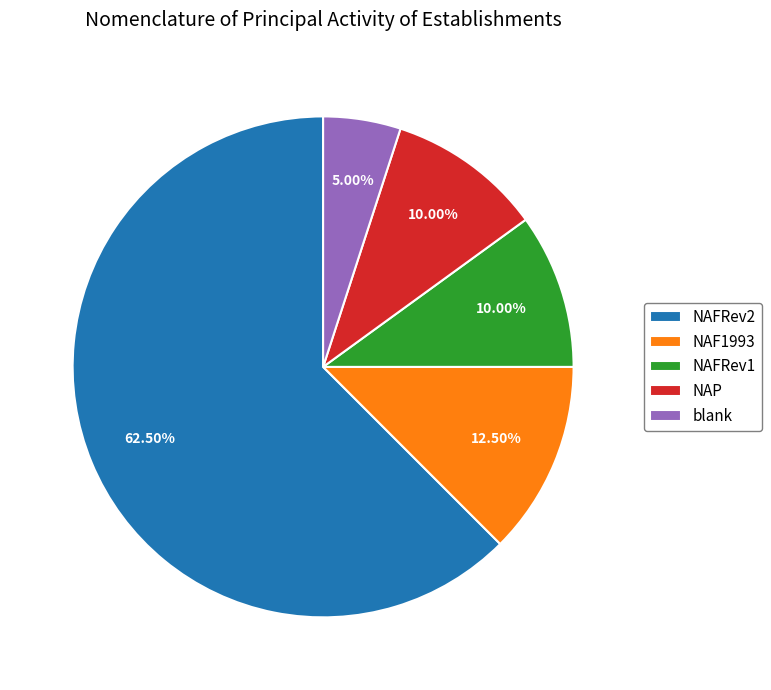

What is the majority slice?

NAFRev2